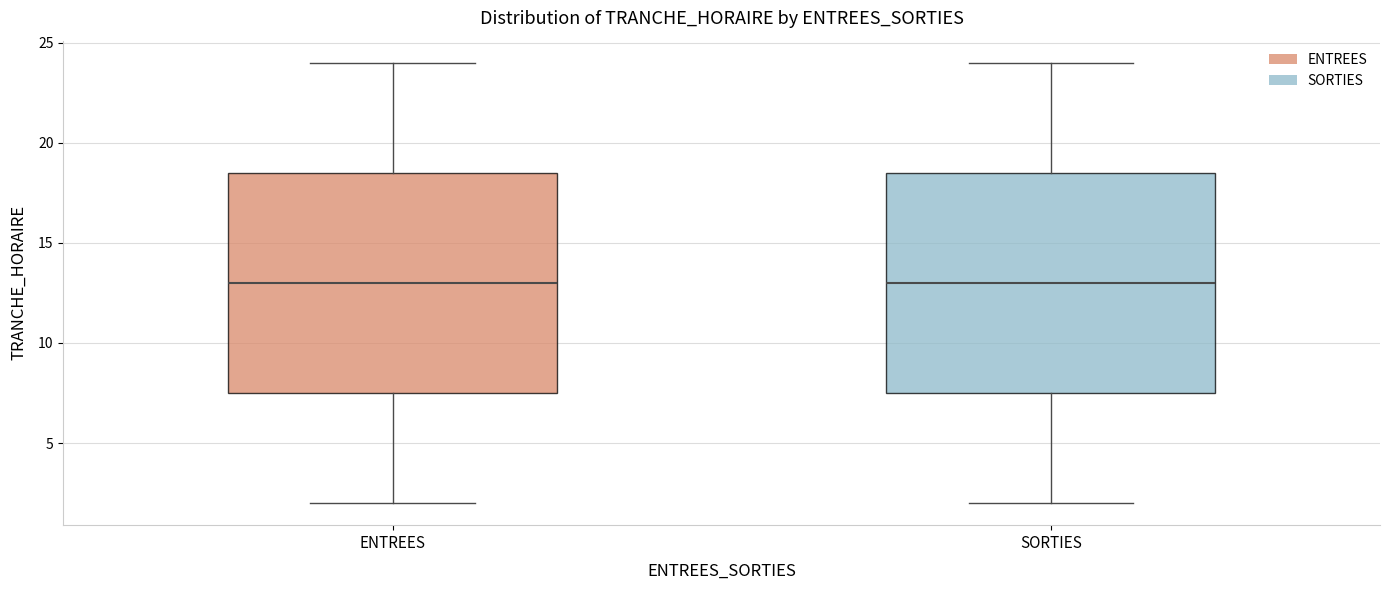

Reading left to right, read every box against the y-axis: the position of its median line, the range the box covers, and the ends of its whiskers. The values are not printed on the chart, so give them approximately, as read against the axis.

ENTREES: median 13.0, box 7.5 to 18.5, whiskers 2.0 to 24.0
SORTIES: median 13.0, box 7.5 to 18.5, whiskers 2.0 to 24.0